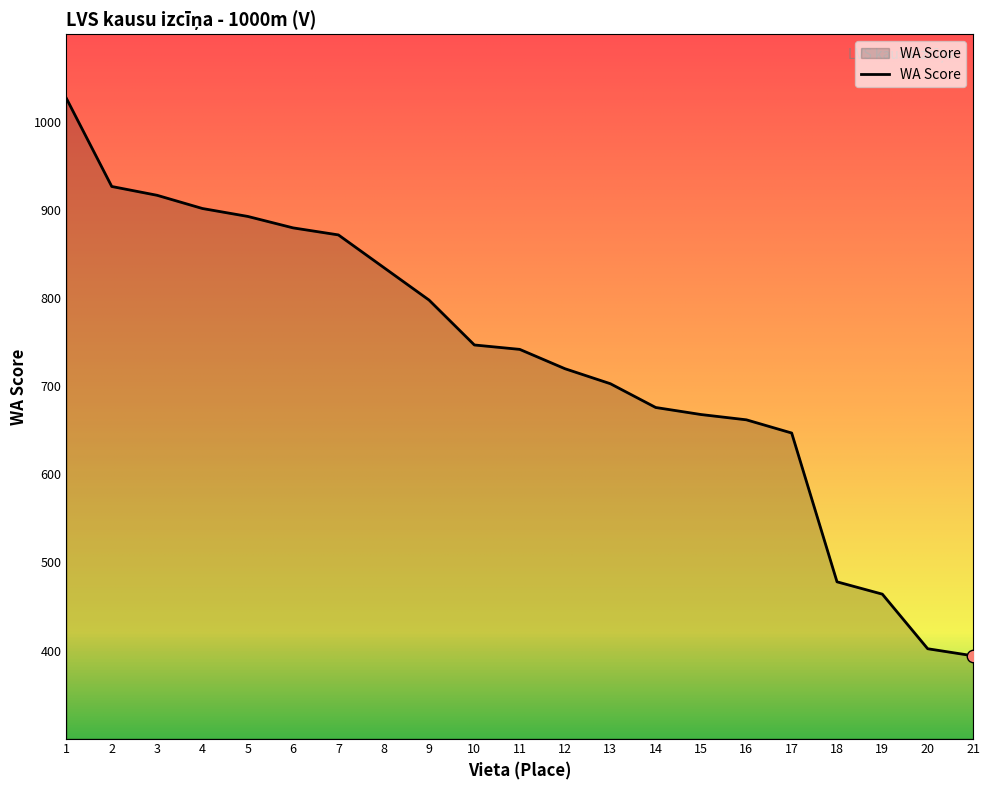

Which has a higher value, 4 or 12?

4